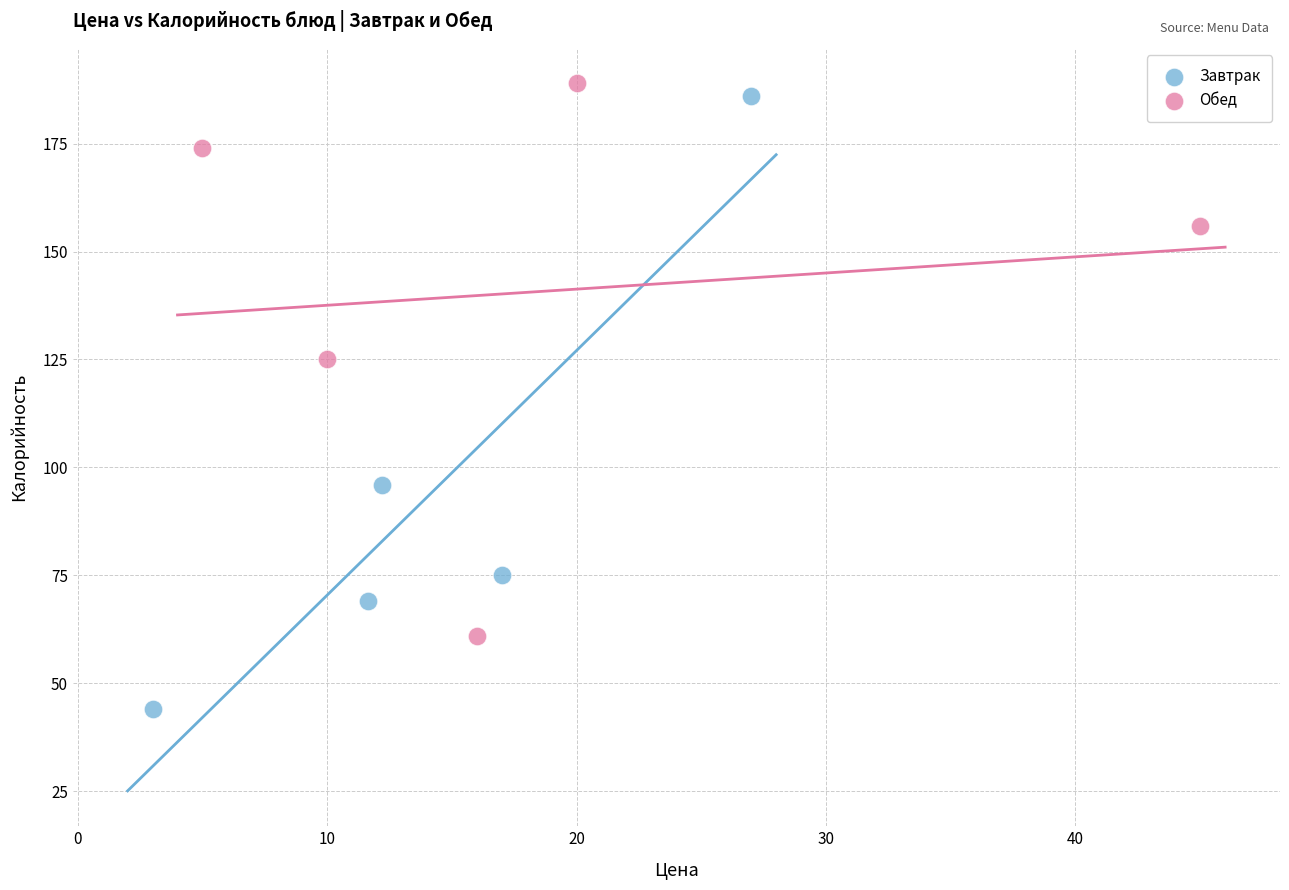

Which series contains the lowest Y value?

Завтрак